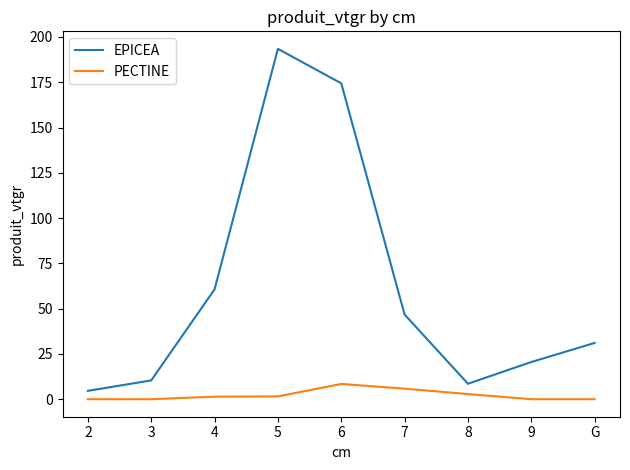

Which series has the largest range (max minus min)?

EPICEA